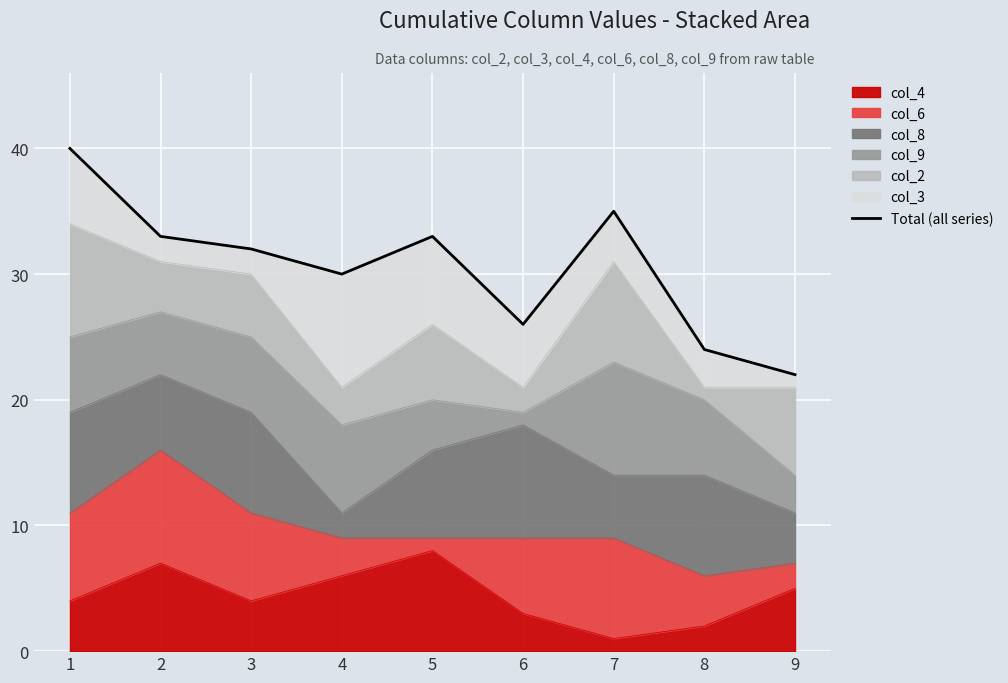

Rank the categories by value from lowest to highest.

9, 8, 6, 4, 3, 2, 5, 7, 1